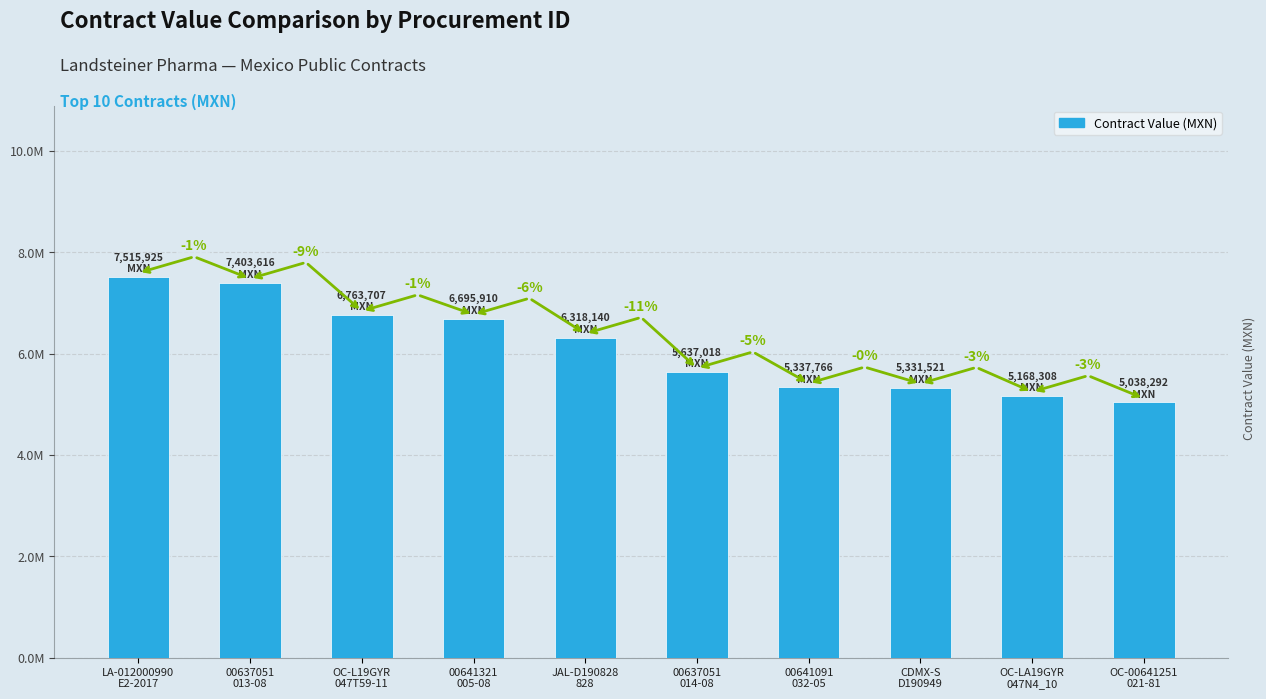

Does the chart contain any negative values?

No